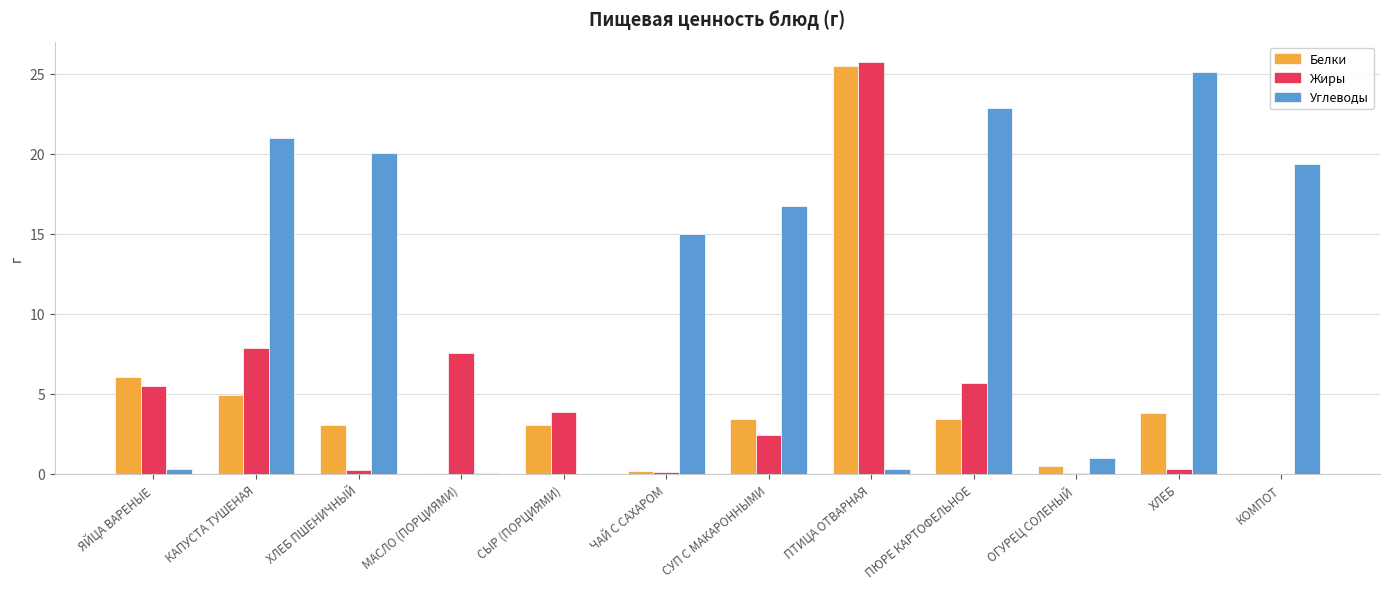

What is the greatest value displayed?

25.7